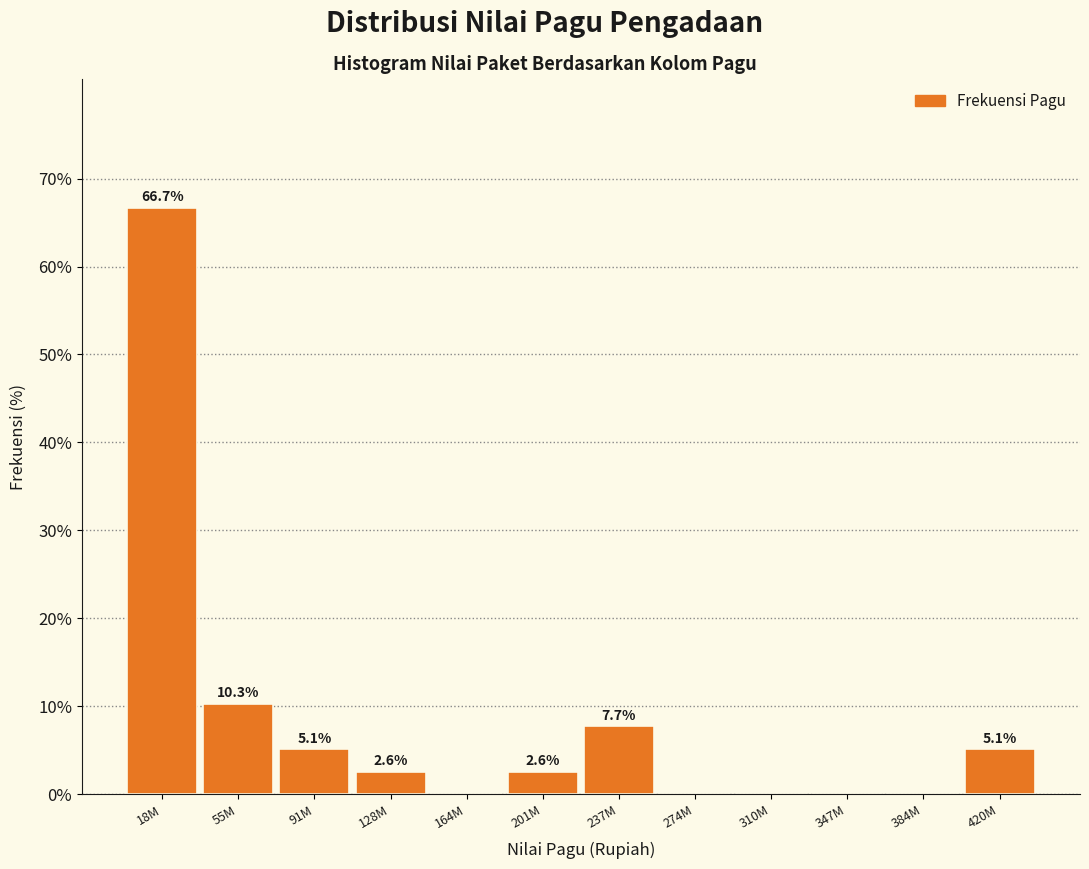

Reading right to left, transcribe all the data shown in this chart.

420M=5.1	384M=0.0	347M=0.0	310M=0.0	274M=0.0	237M=7.7	201M=2.6	164M=0.0	128M=2.6	91M=5.1	55M=10.3	18M=66.7